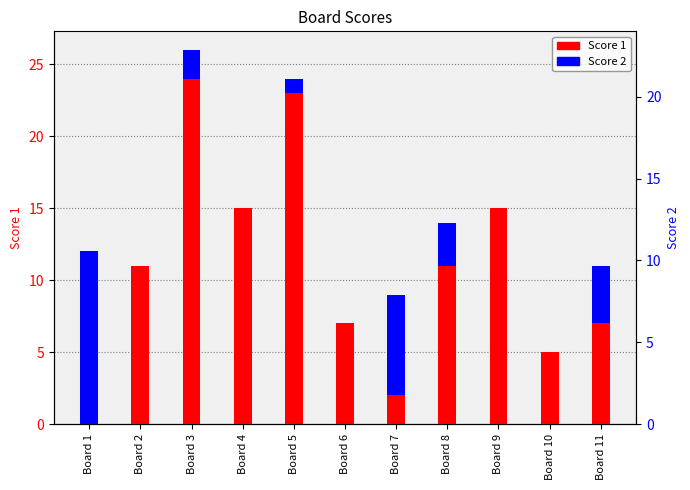

List the series in order of their overall mean, highest first.

Score 1, Score 2